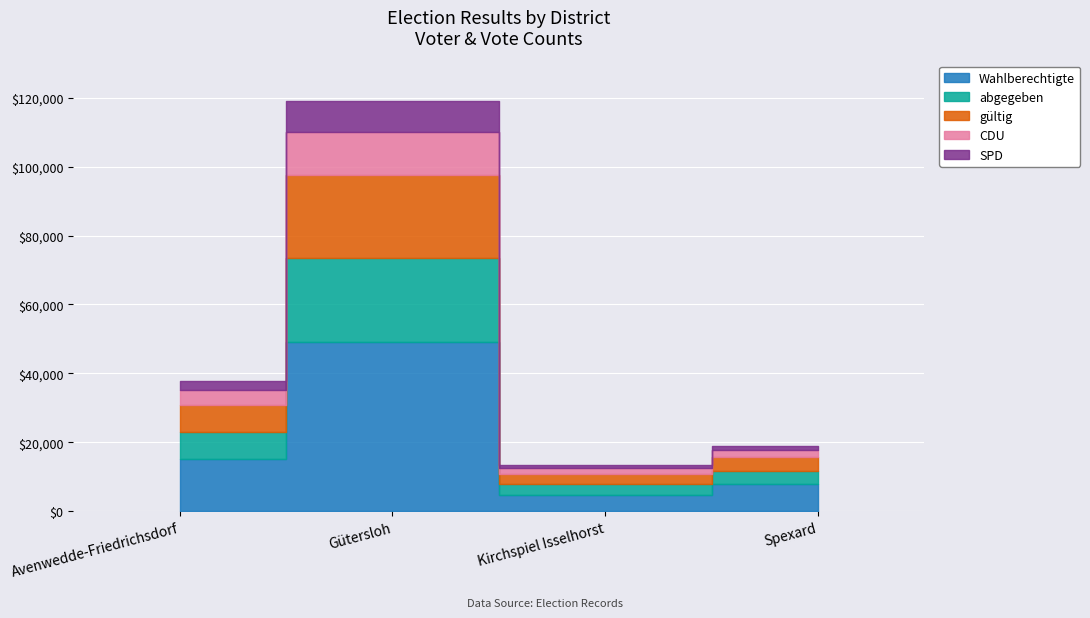

Where does the SPD series first go above 2746?

Gütersloh